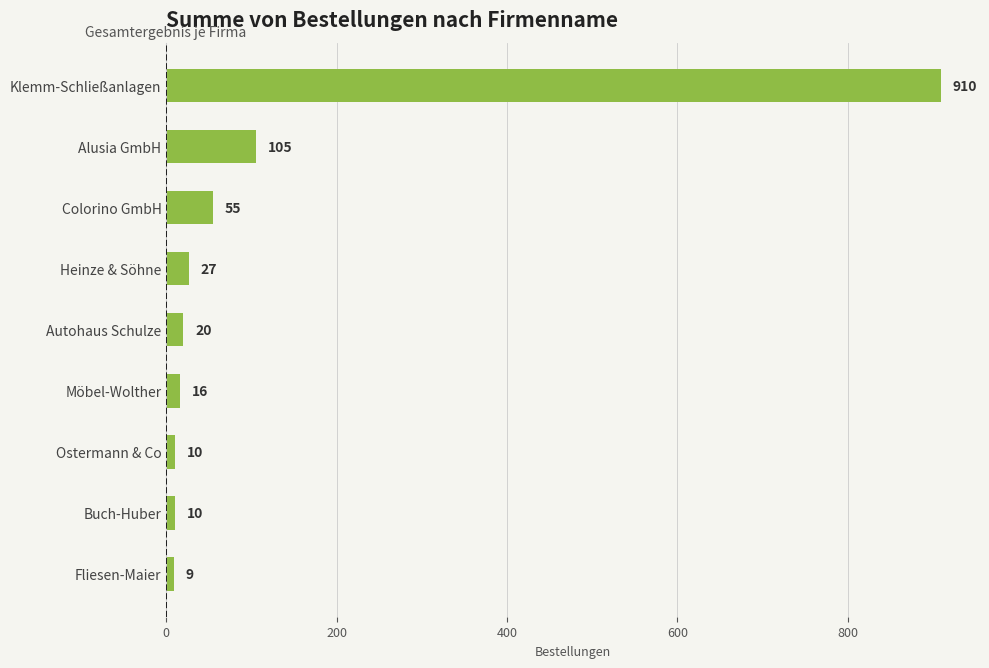

Where is the data nearest to the value 459?

Alusia GmbH